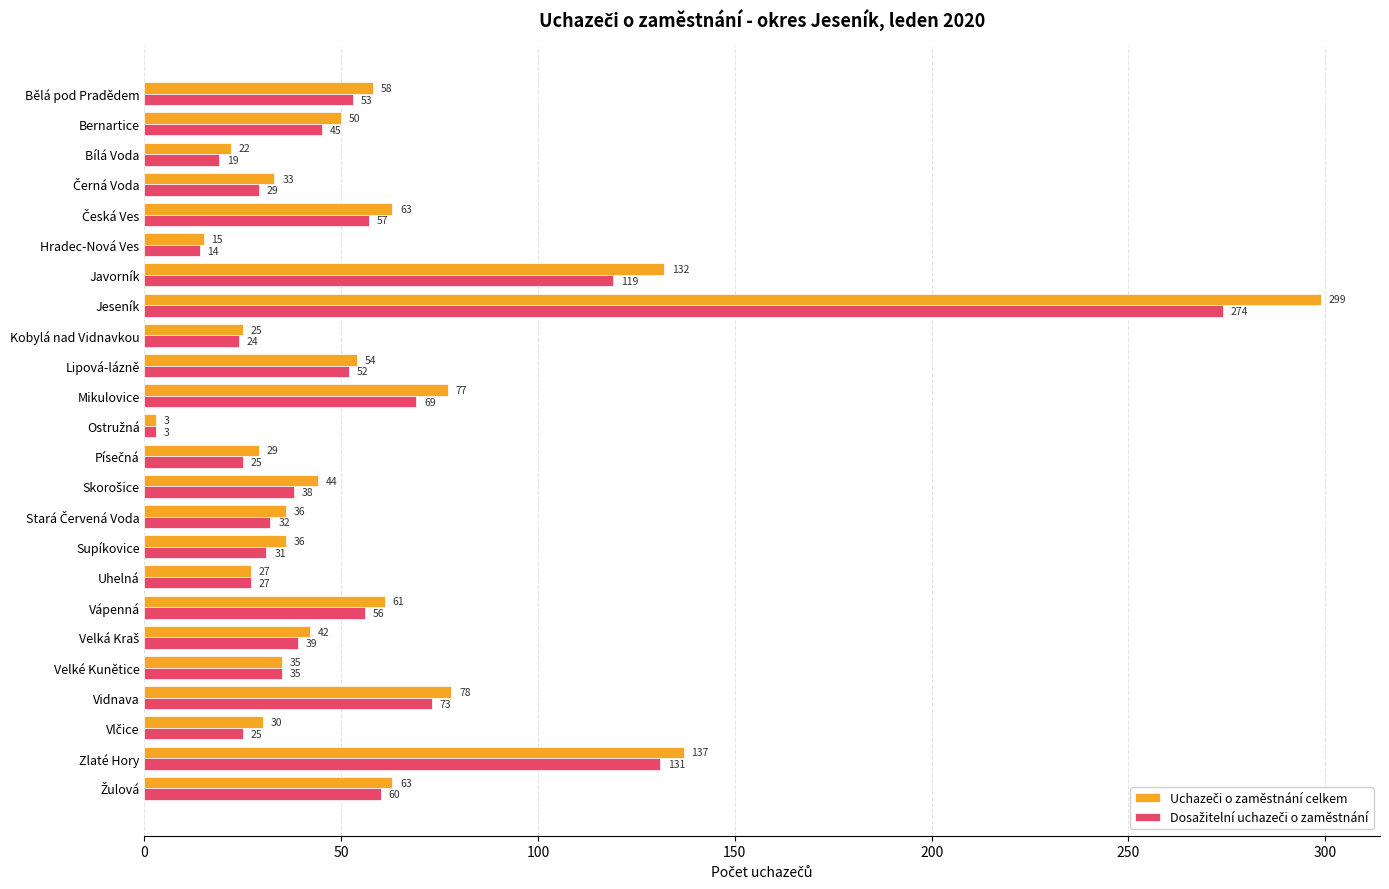

What is the spread (max minus min) of values at Jeseník?

25